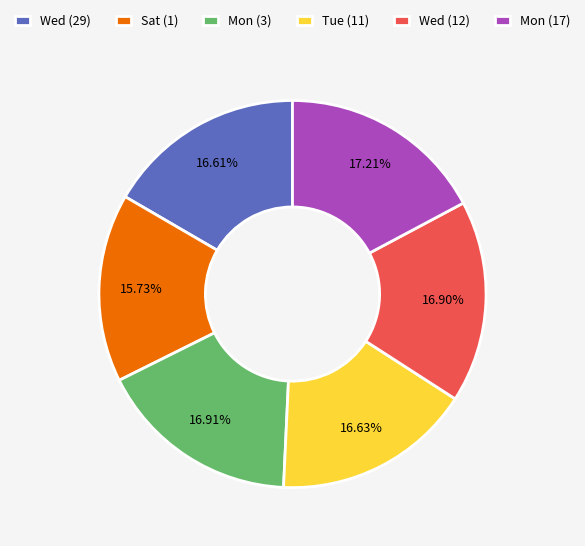

Is the sum of Wed (12) and Tue (11) greater than half?

No